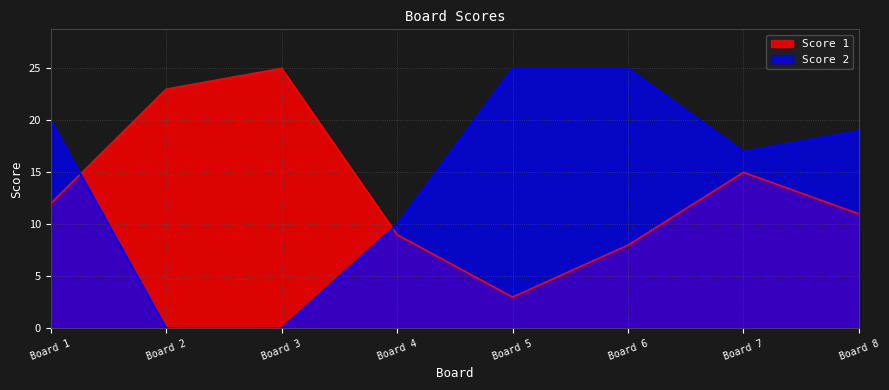

Which category has the highest value in the Score 1 series?

Board 3